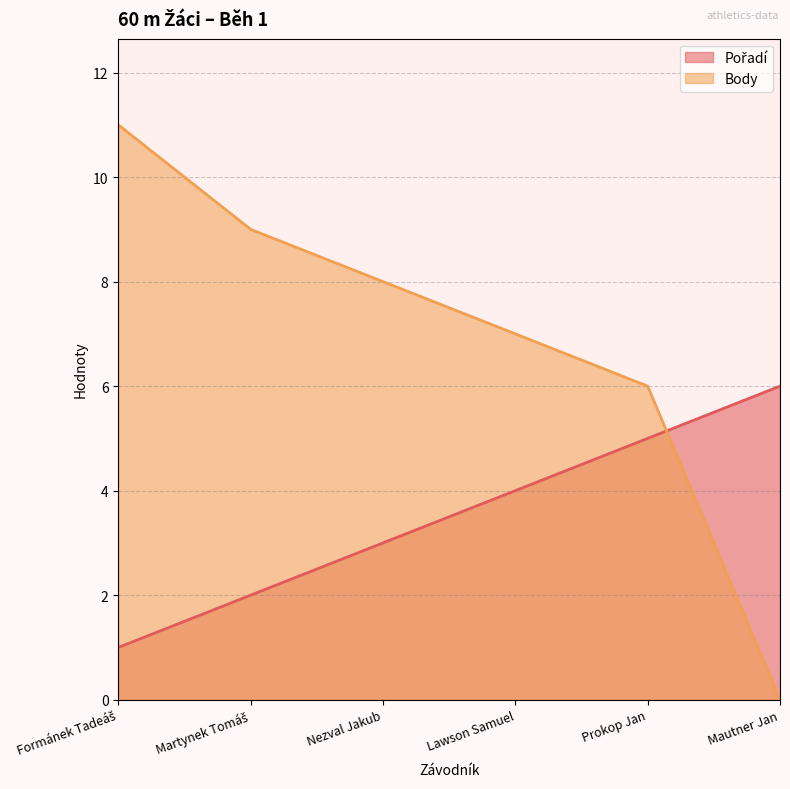

Reading right to left, what are all the values shown in this chart?

Pořadí: Mautner Jan=6	Prokop Jan=5	Lawson Samuel=4	Nezval Jakub=3	Martynek Tomáš=2	Formánek Tadeáš=1
Body: Mautner Jan=0	Prokop Jan=6	Lawson Samuel=7	Nezval Jakub=8	Martynek Tomáš=9	Formánek Tadeáš=11